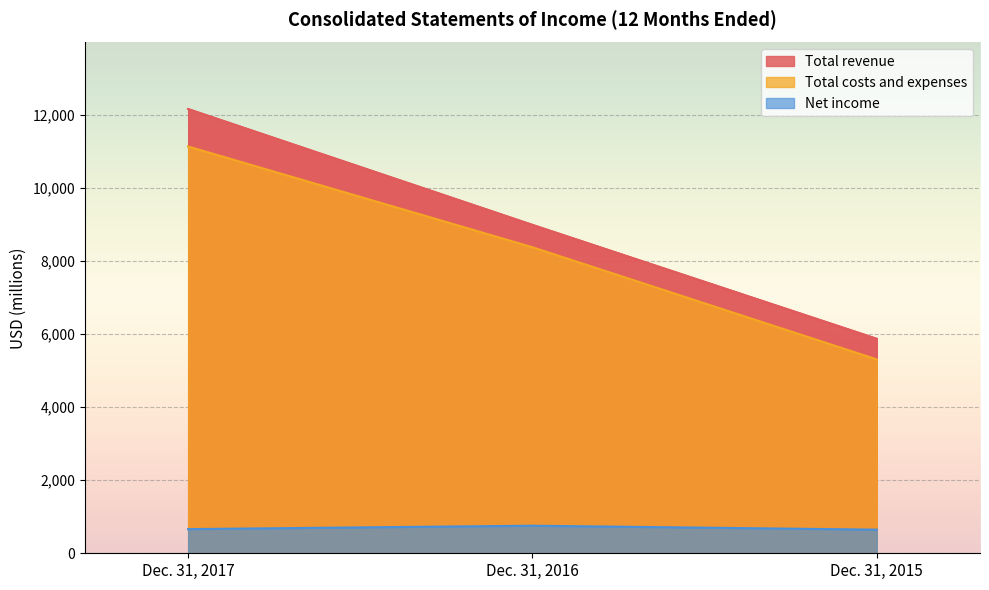

How many data points does each series have?

3